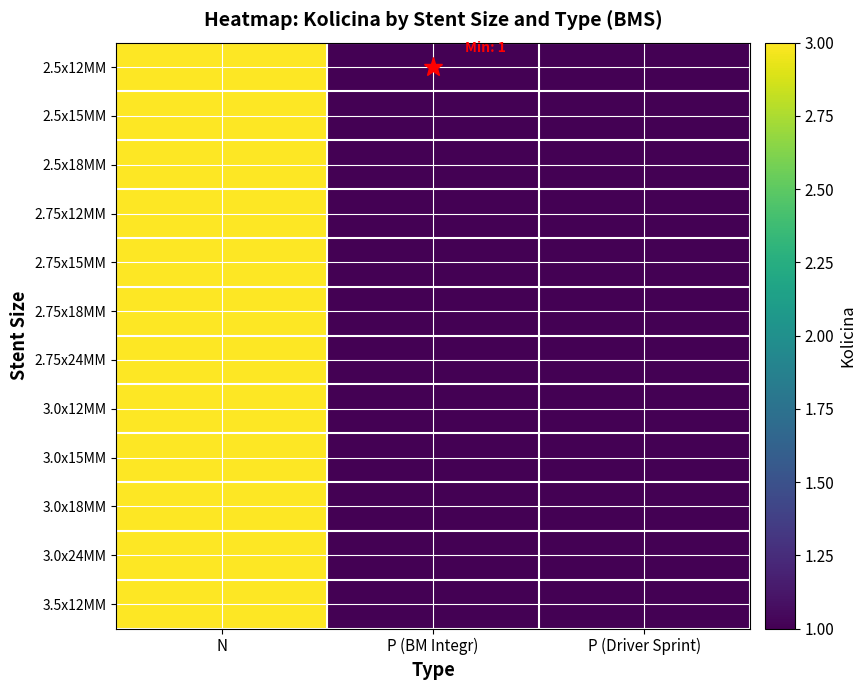

Reading right to left, extract all data points from this chart.

2.5x12MM: P (Driver Sprint)=1	P (BM Integr)=1	N=3
2.5x15MM: P (Driver Sprint)=1	P (BM Integr)=1	N=3
2.5x18MM: P (Driver Sprint)=1	P (BM Integr)=1	N=3
2.75x12MM: P (Driver Sprint)=1	P (BM Integr)=1	N=3
2.75x15MM: P (Driver Sprint)=1	P (BM Integr)=1	N=3
2.75x18MM: P (Driver Sprint)=1	P (BM Integr)=1	N=3
2.75x24MM: P (Driver Sprint)=1	P (BM Integr)=1	N=3
3.0x12MM: P (Driver Sprint)=1	P (BM Integr)=1	N=3
3.0x15MM: P (Driver Sprint)=1	P (BM Integr)=1	N=3
3.0x18MM: P (Driver Sprint)=1	P (BM Integr)=1	N=3
3.0x24MM: P (Driver Sprint)=1	P (BM Integr)=1	N=3
3.5x12MM: P (Driver Sprint)=1	P (BM Integr)=1	N=3